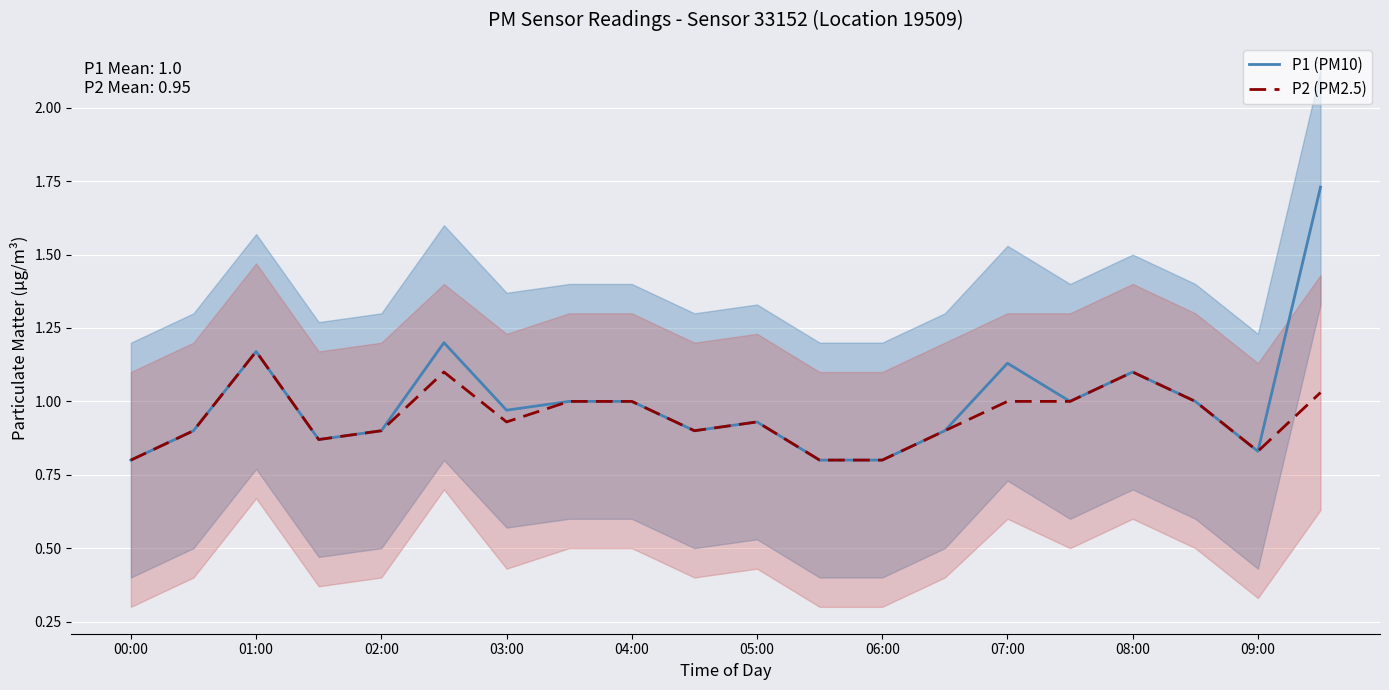

Which label corresponds to the smallest value in the chart?

00:00